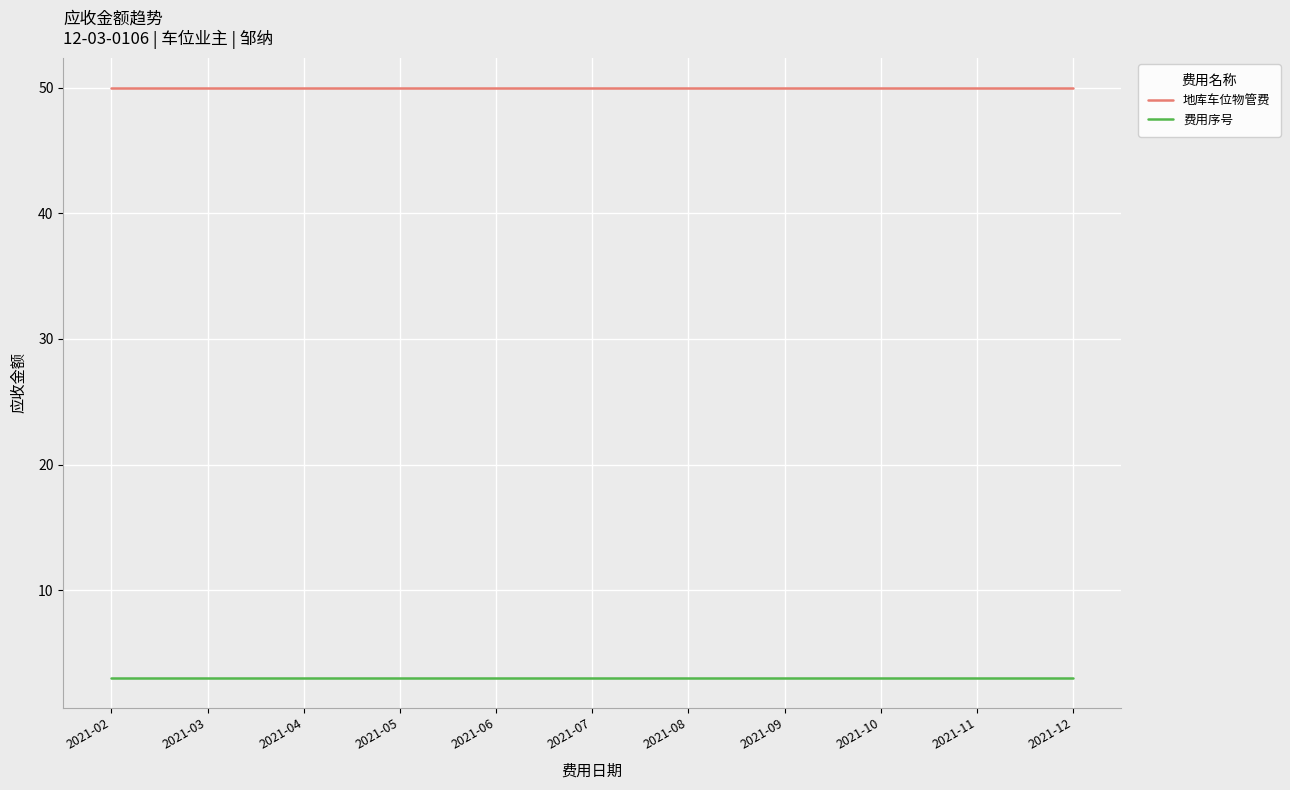

At how many categories does at least one series exceed 10?

11